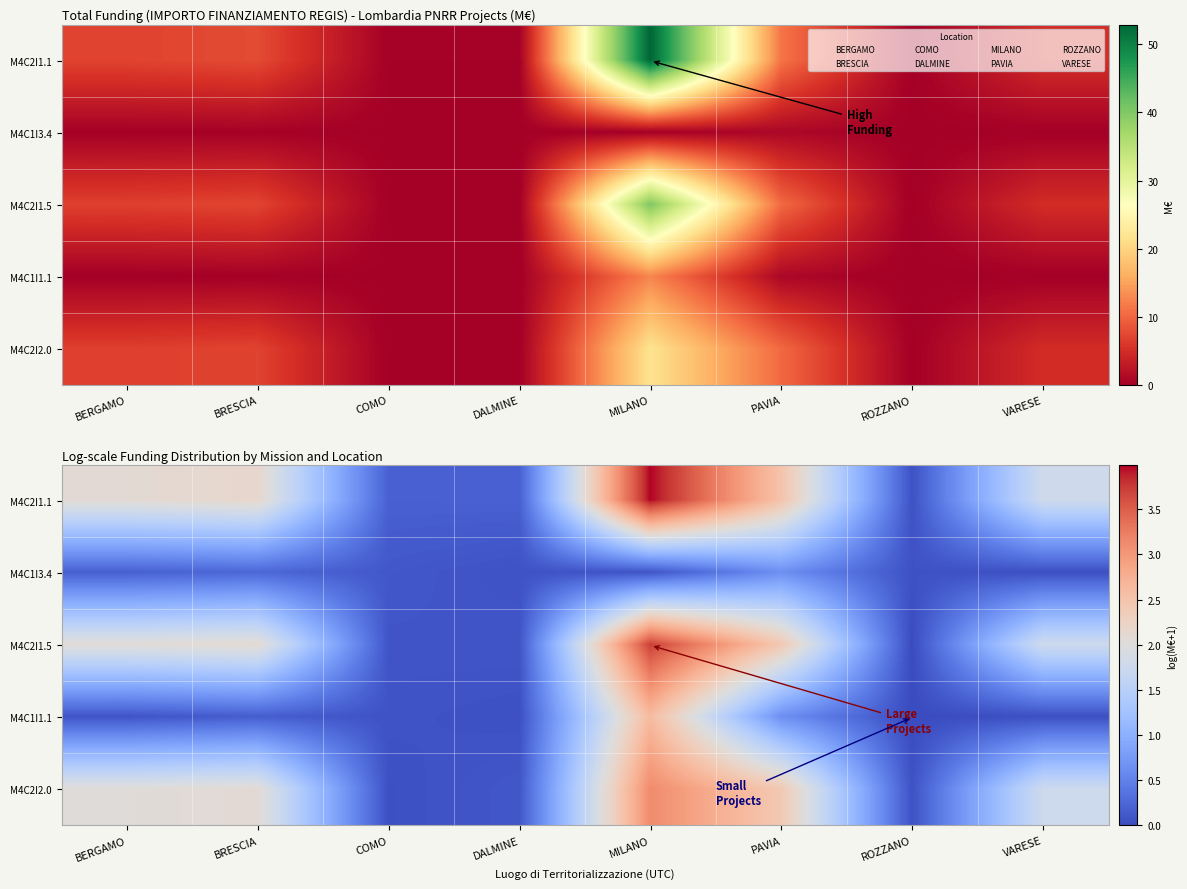

The M4C1I1.1 series shows 0.3 at BRESCIA. True or false?

False